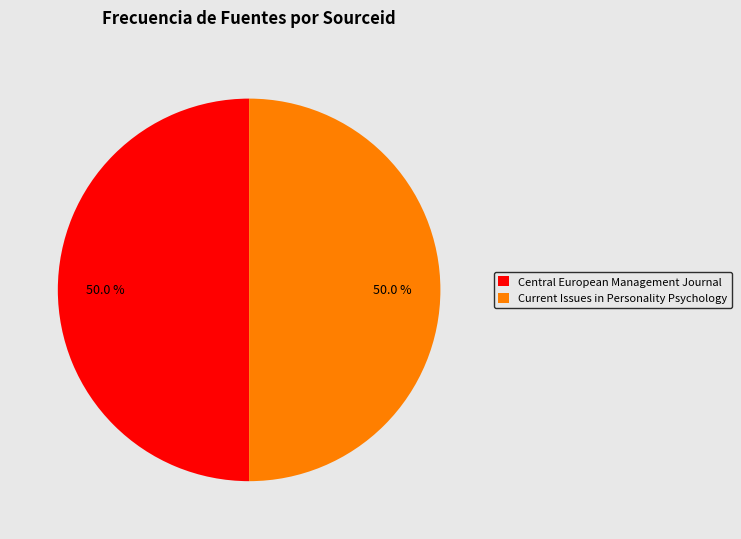

Count the number of slices in the pie.

2